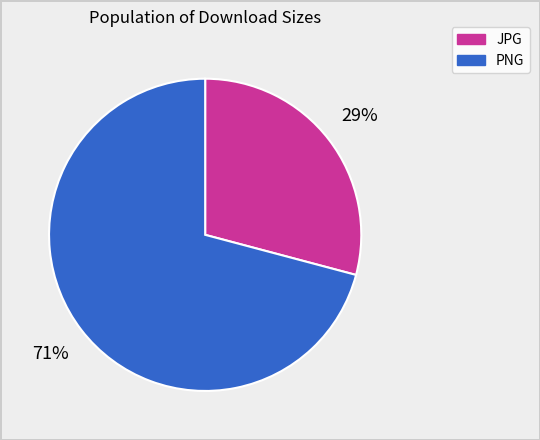

Is there a majority slice in this chart?

Yes